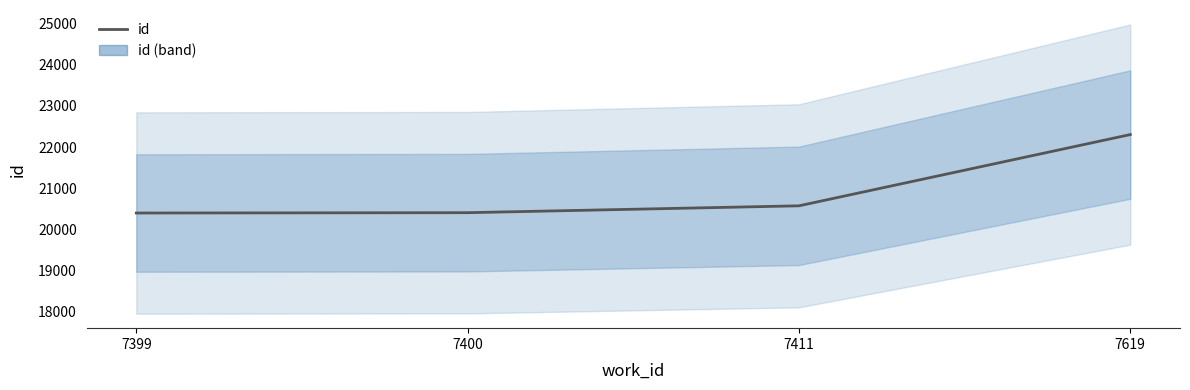

Between 7411 and 7619, which is larger?

7619